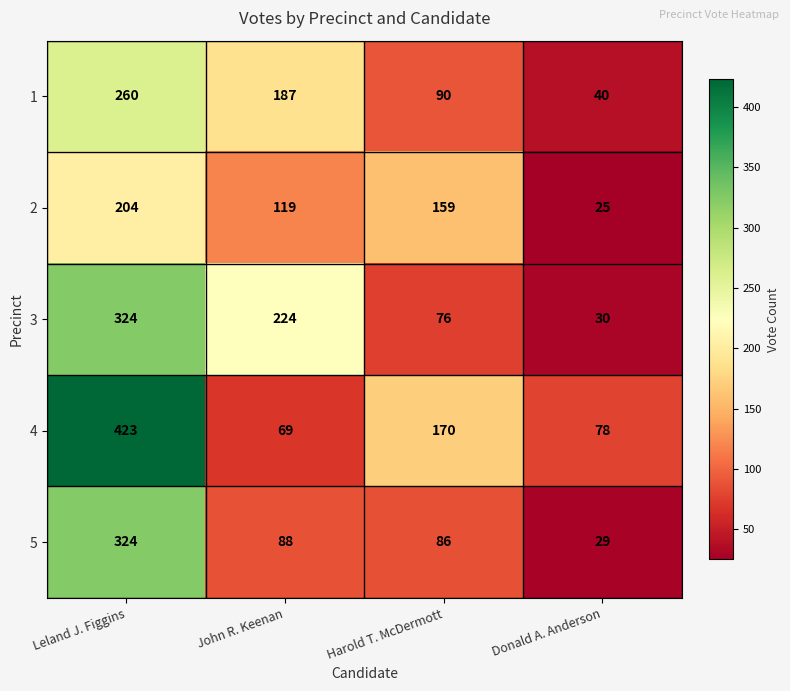

At which label does 5 reach its peak?

Leland J. Figgins